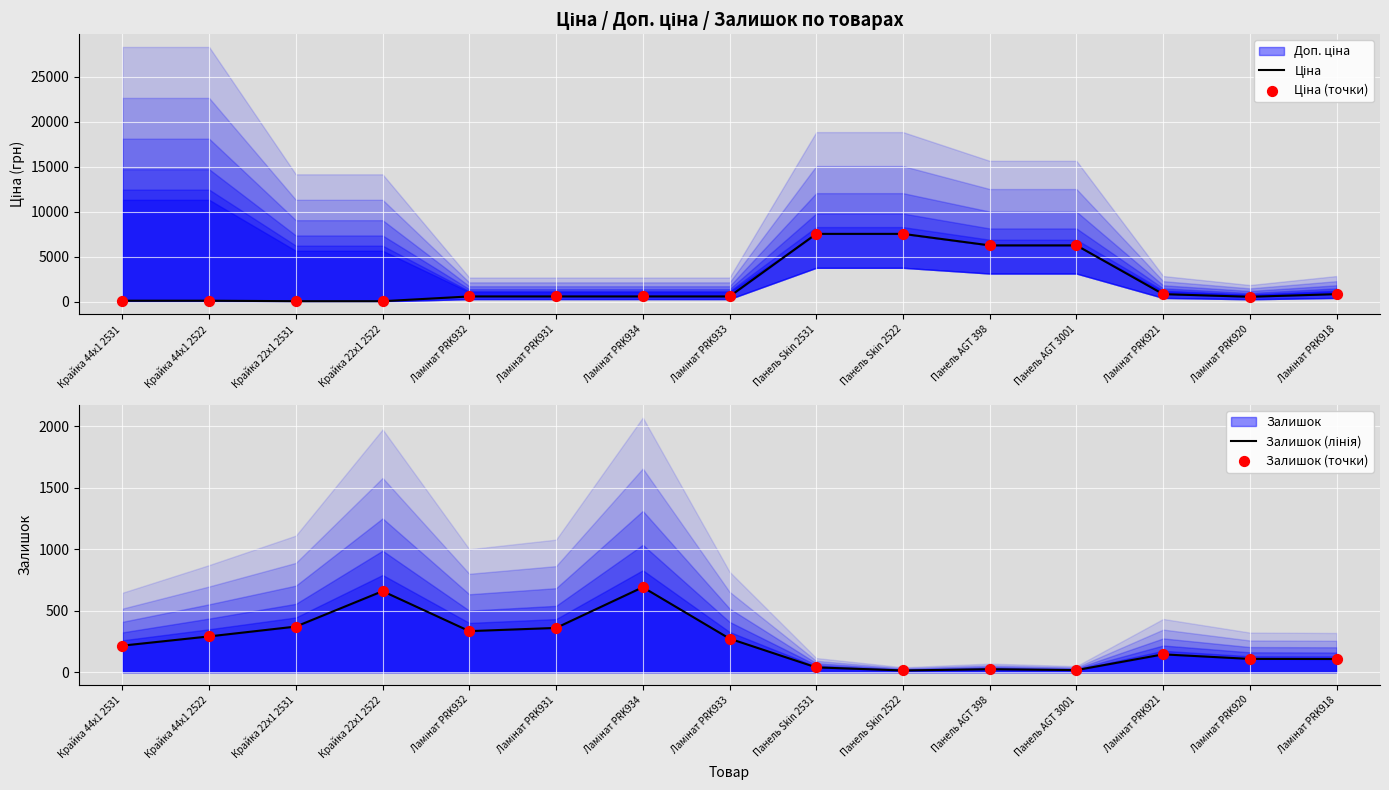

At which category is the sum across all series the highest?

Панель Skin 2531